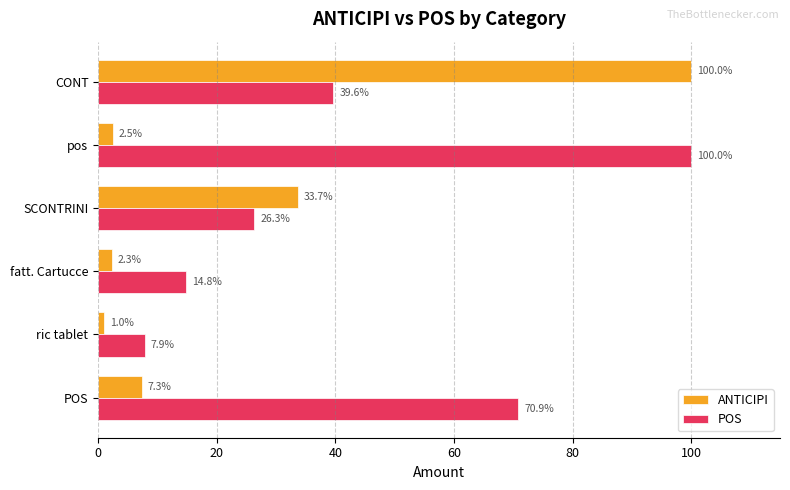

At which label does POS reach its peak?

pos